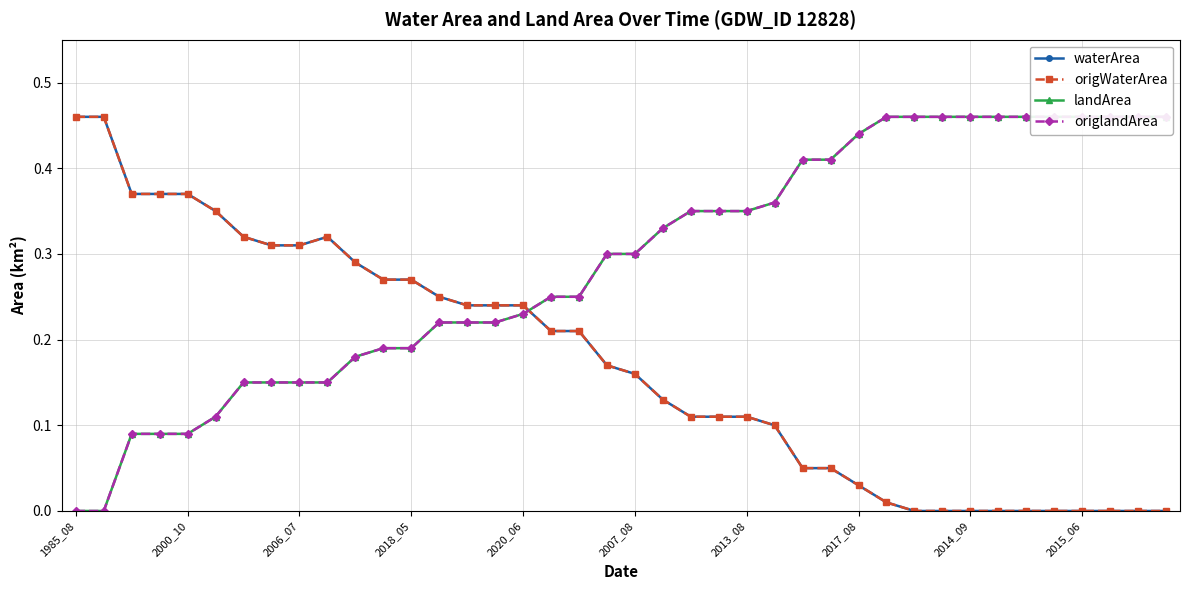

What is the value of the landArea point at the 16th from the left?

0.2